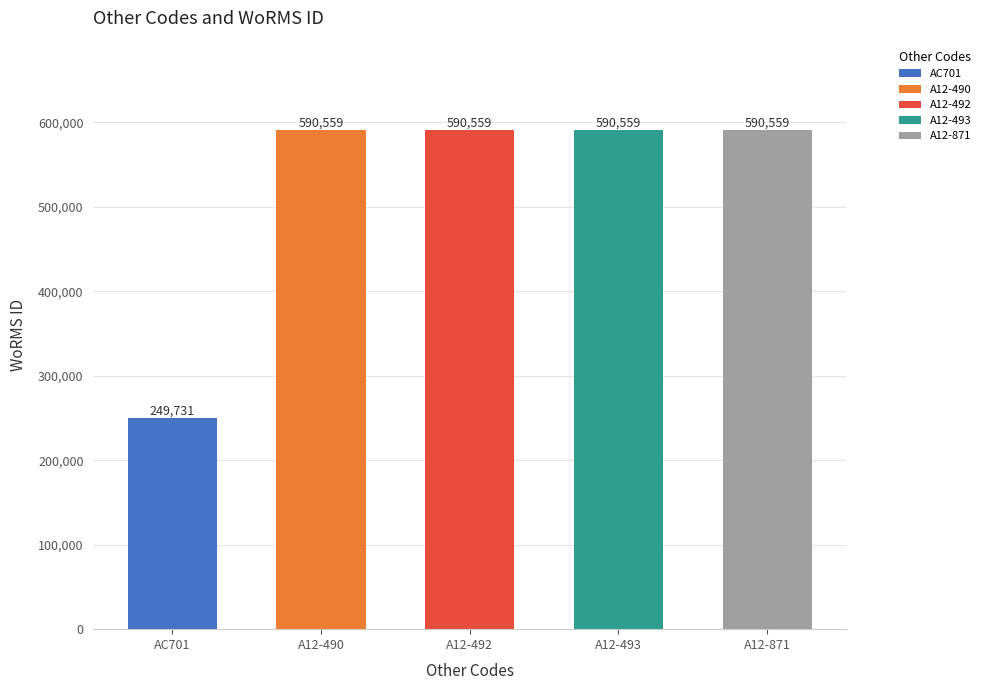

What is the label of the 4th bar from the left?

A12-493